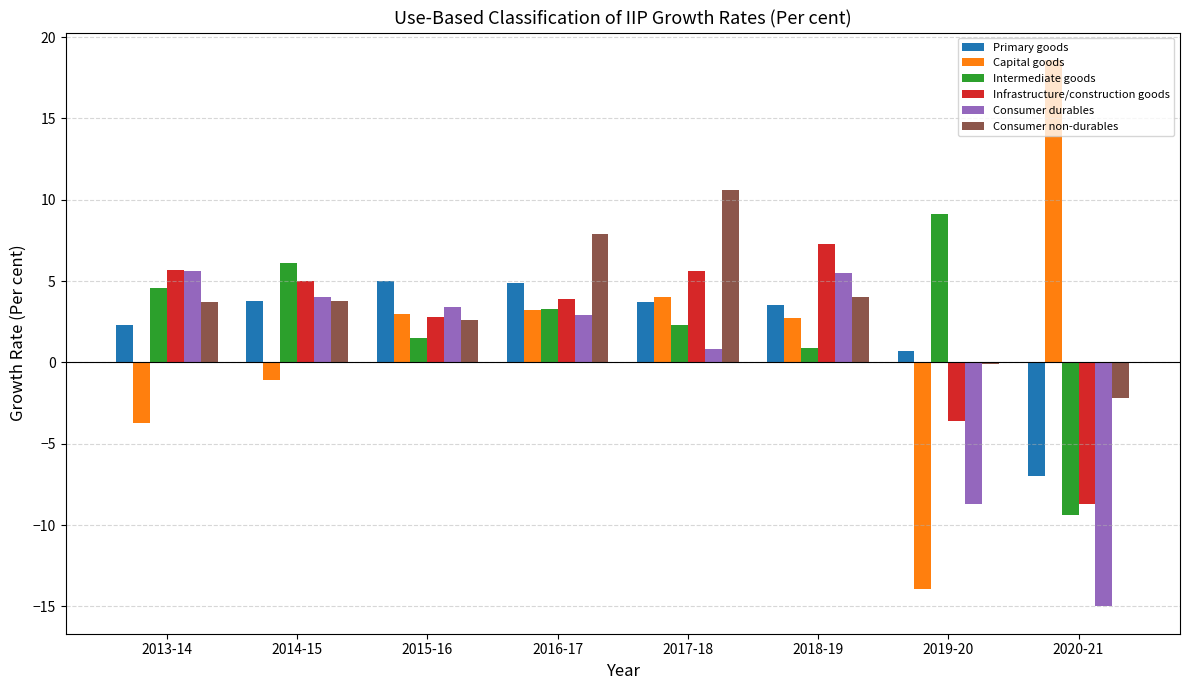

Which series changed the most between 2018-19 and 2020-21?

Consumer durables